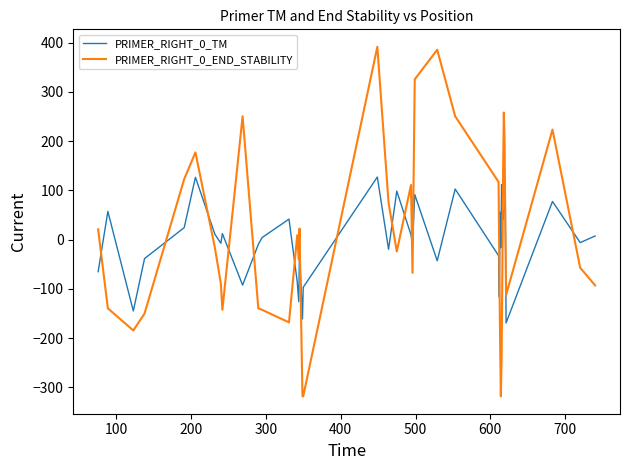

True or false: PRIMER_RIGHT_0_TM and PRIMER_RIGHT_0_END_STABILITY intersect in this chart.

True